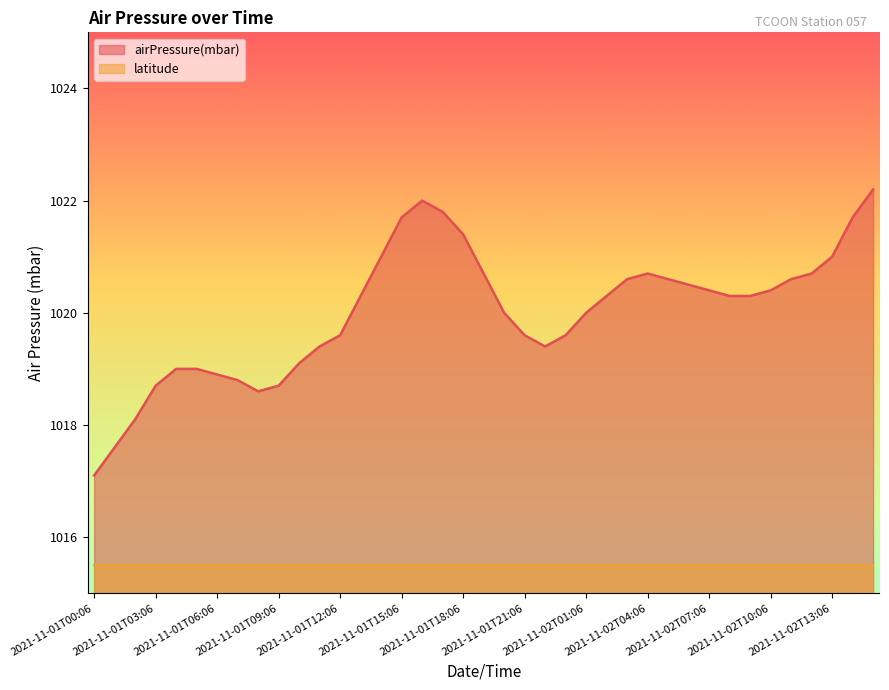

How many interior local peaks (higher than both neighbors) does the data have?

2